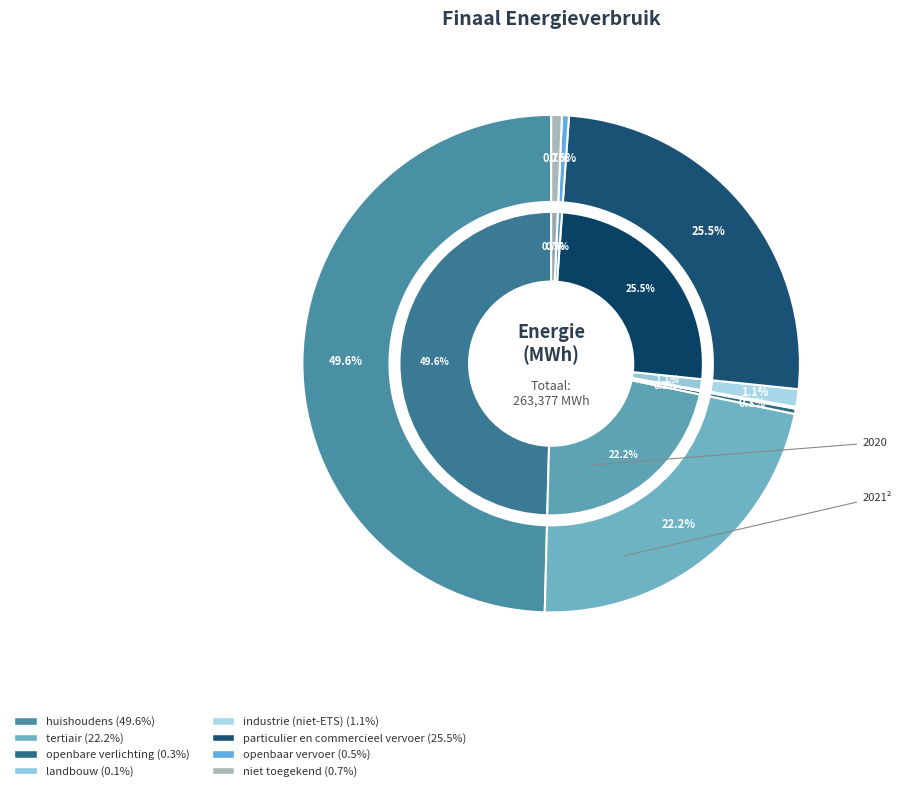

To the nearest percent, what is the average slice percentage?

12%